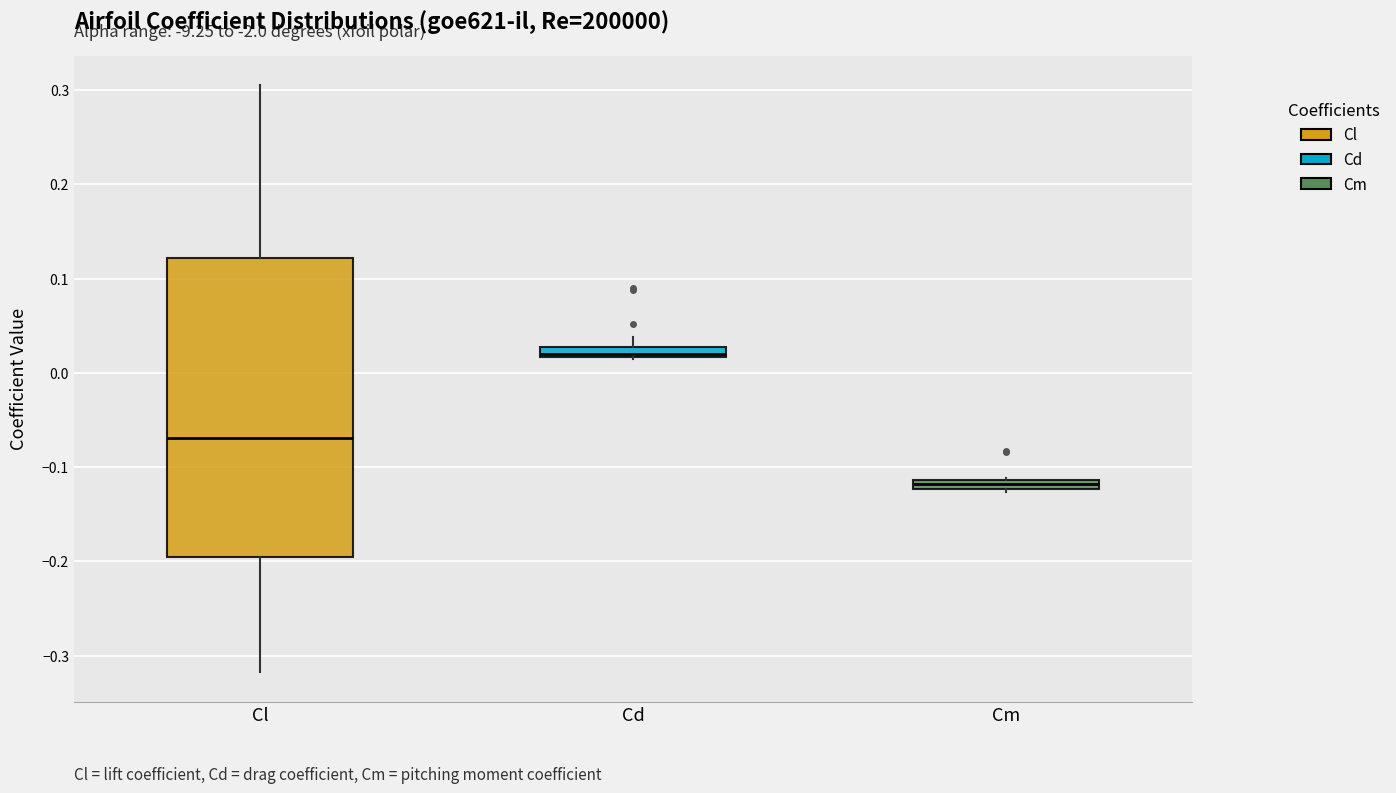

Which box has the lowest median line?

Cm